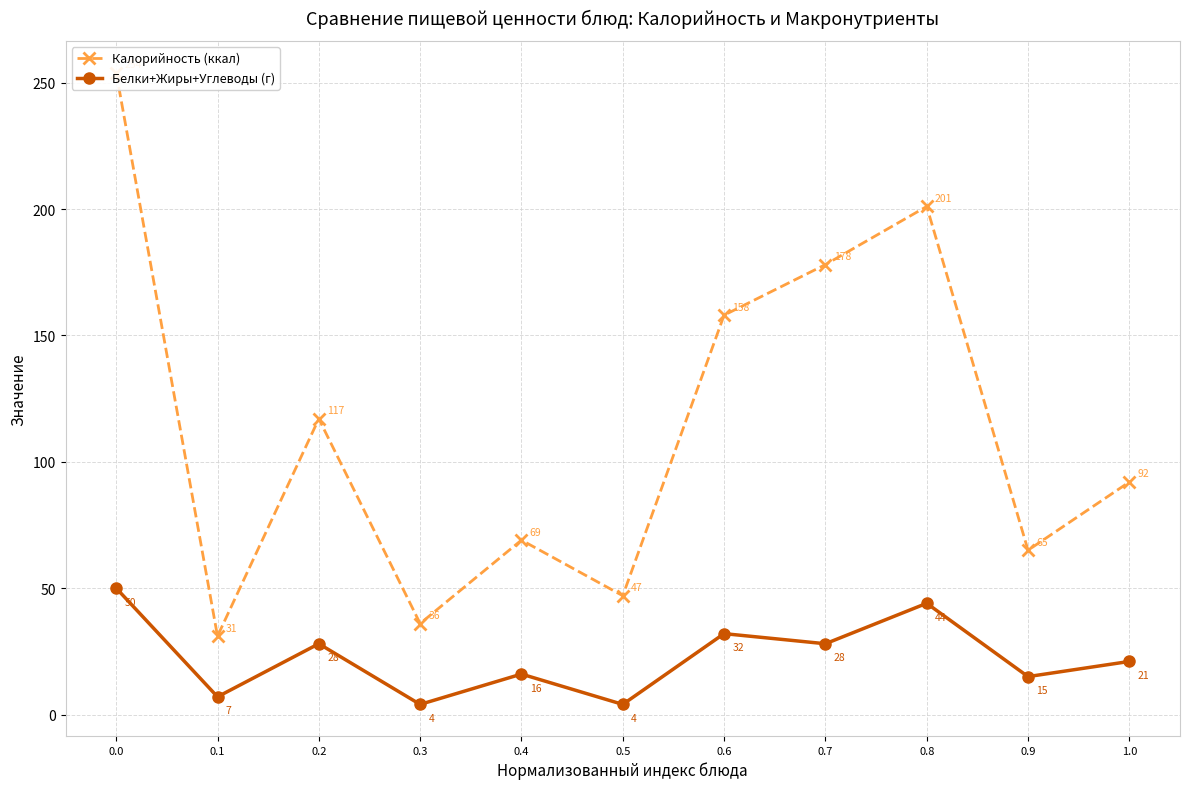

True or false: Калорийность (ккал) and Белки+Жиры+Углеводы (г) cross at least once.

False